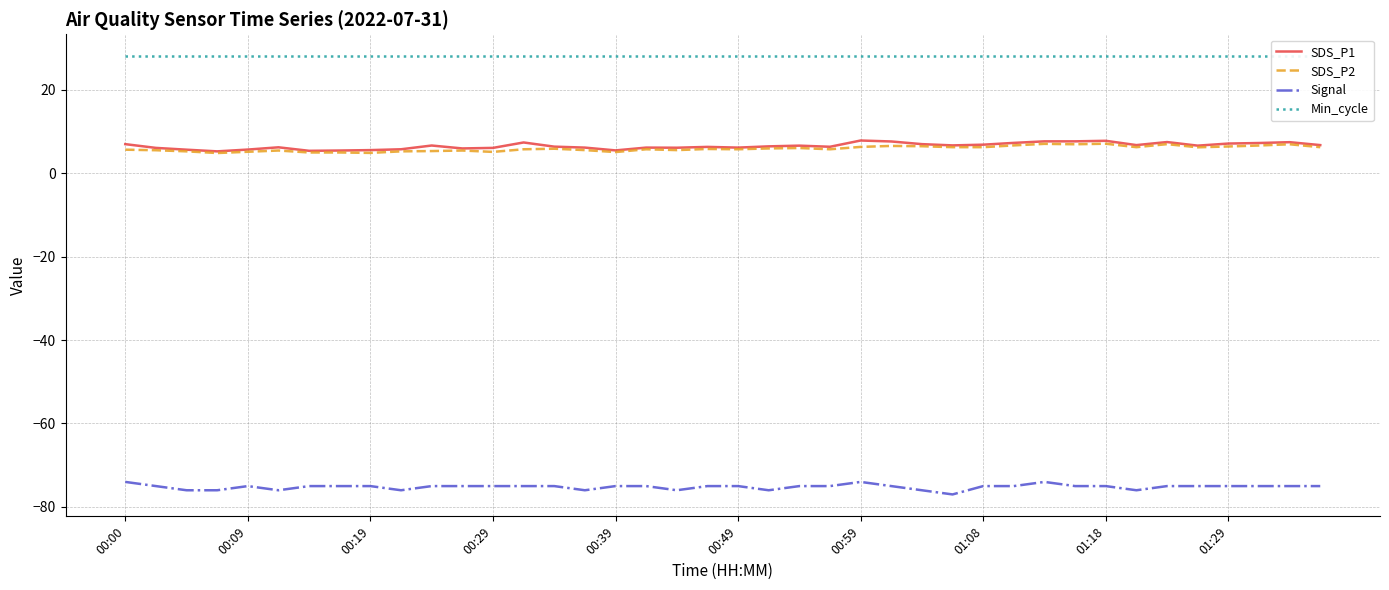

What are all the series names shown in the legend?

SDS_P1, SDS_P2, Signal, Min_cycle